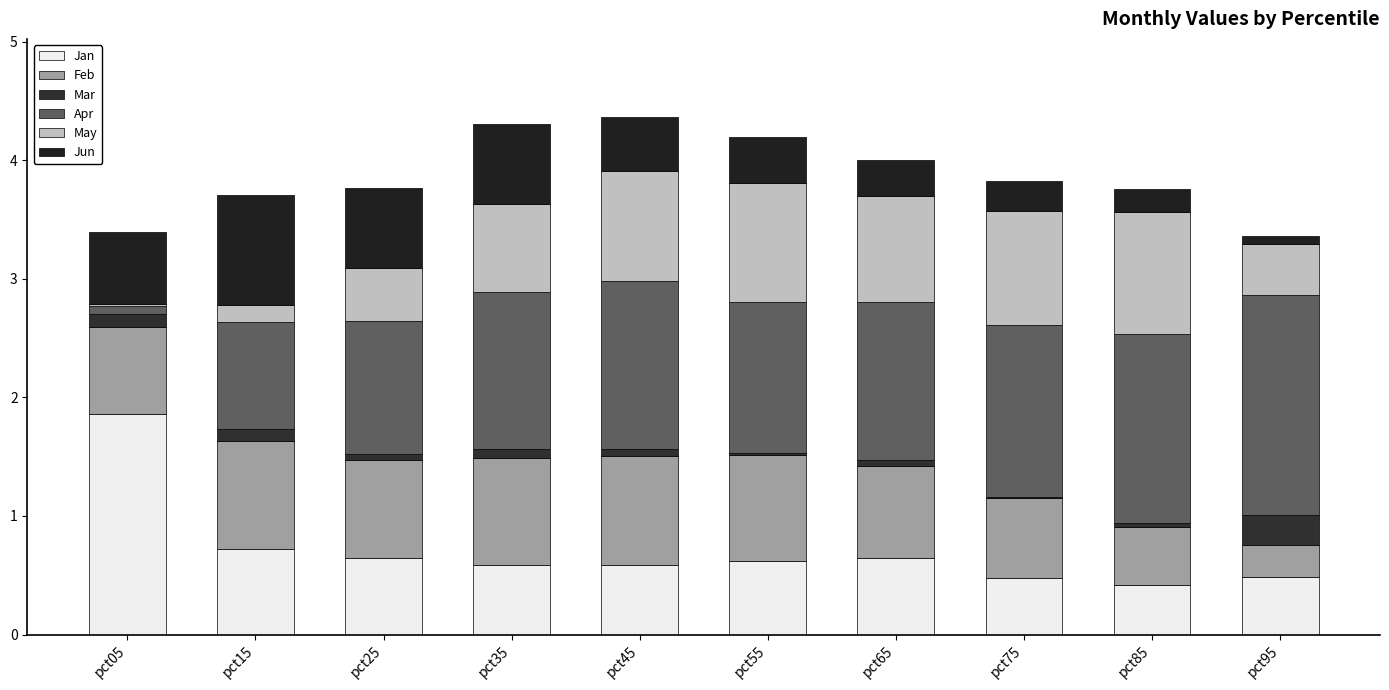

List the series in order of their peak value, highest first.

Jan, Apr, May, Jun, Feb, Mar